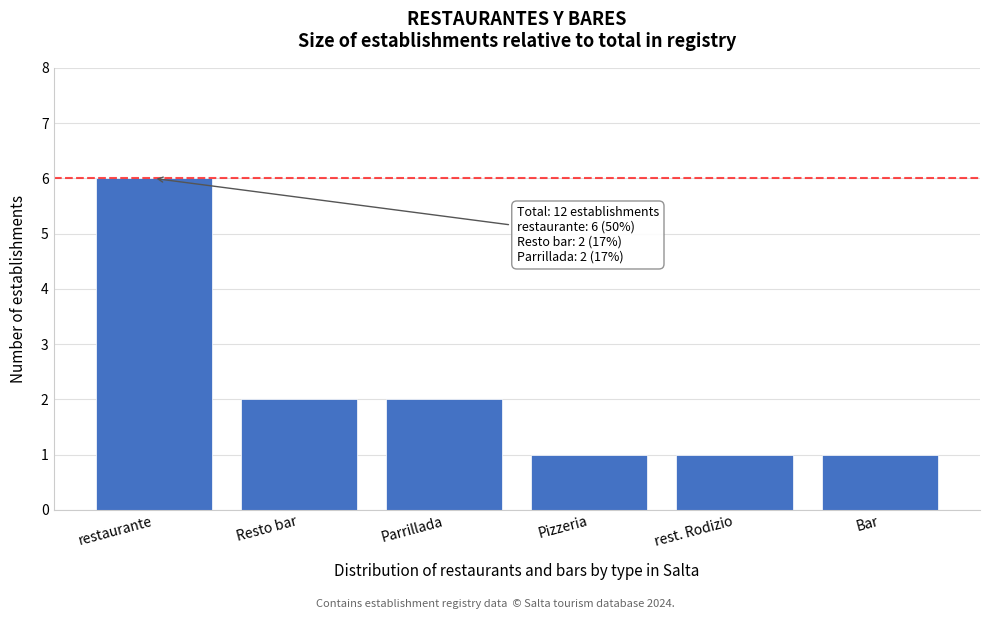

Reading left to right, extract all data points from this chart.

restaurante=6	Resto bar=2	Parrillada=2	Pizzeria=1	rest. Rodizio=1	Bar=1